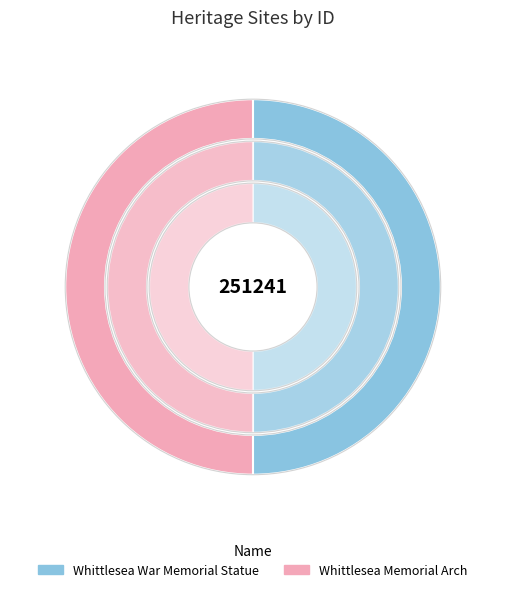

Rank the categories by value from lowest to highest.

Whittlesea War Memorial Statue, Whittlesea Memorial Arch